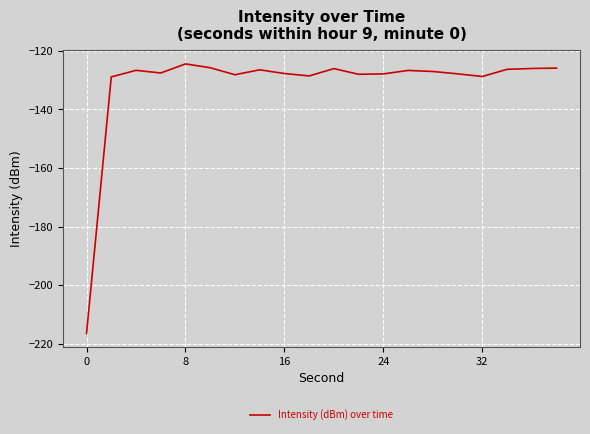

What is the difference between the maximum and minimum values?

92.1